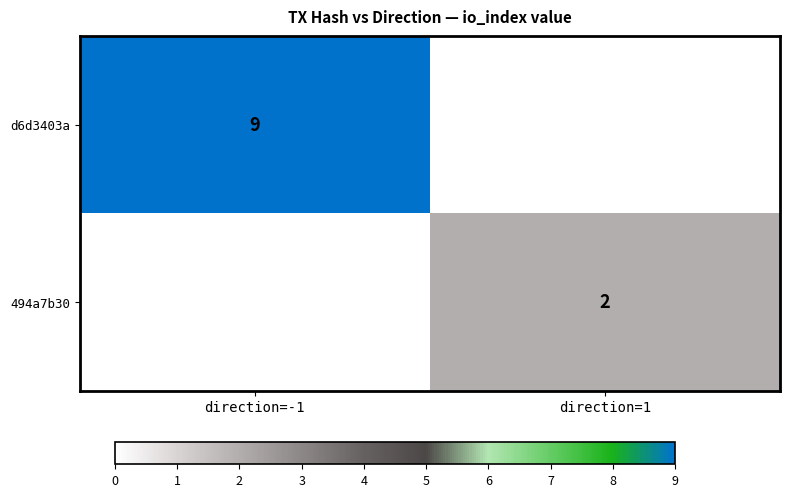

Is it true that d6d3403a equals 9 at direction=-1?

True